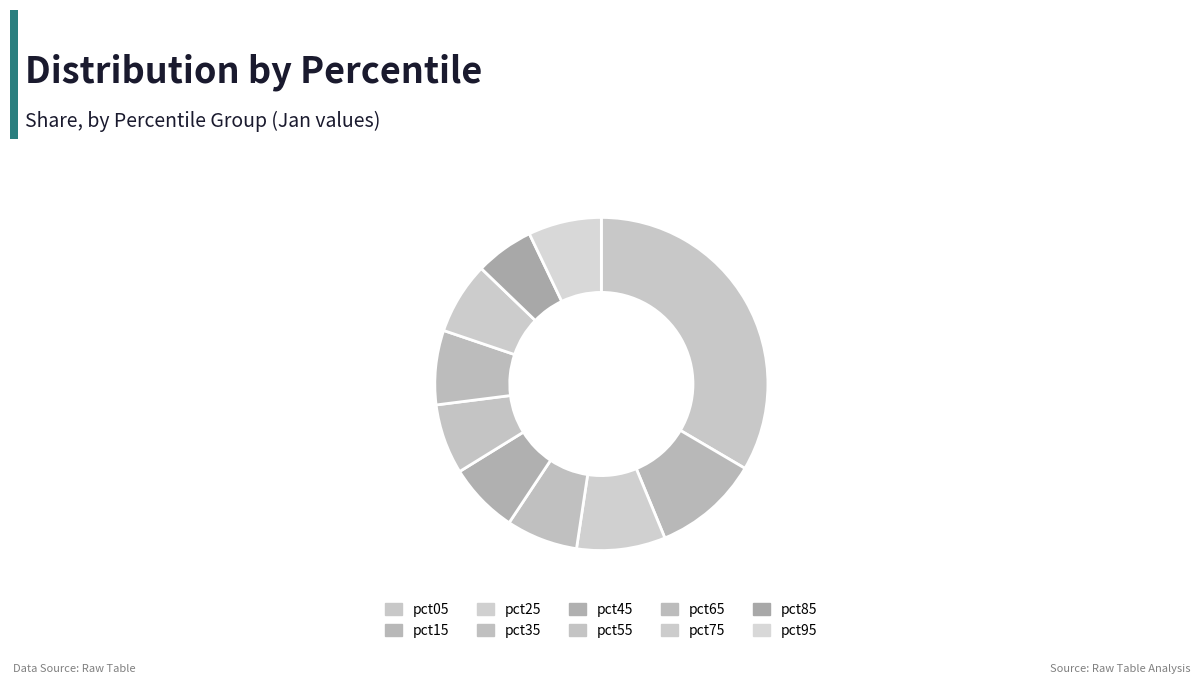

Is it true that pct55 is 13% of the pie?

False